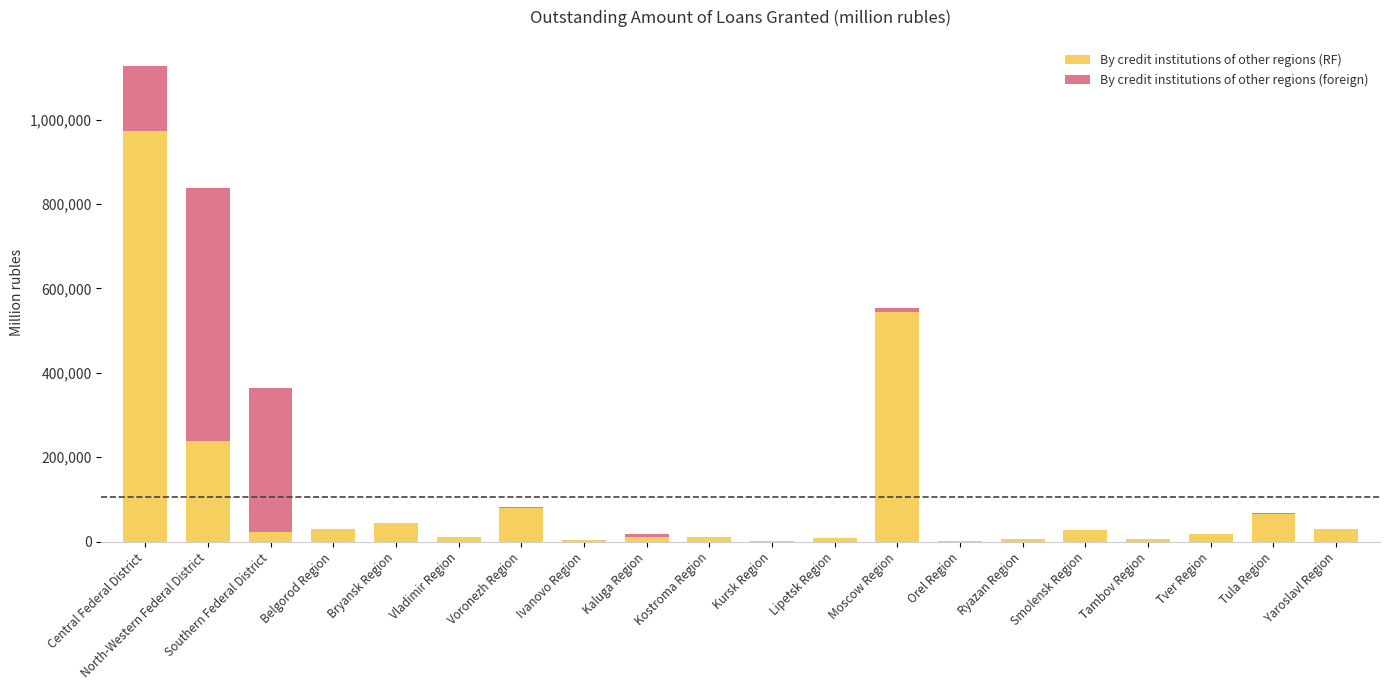

What are all the series names shown in the legend?

By credit institutions of other regions (RF), By credit institutions of other regions (foreign)